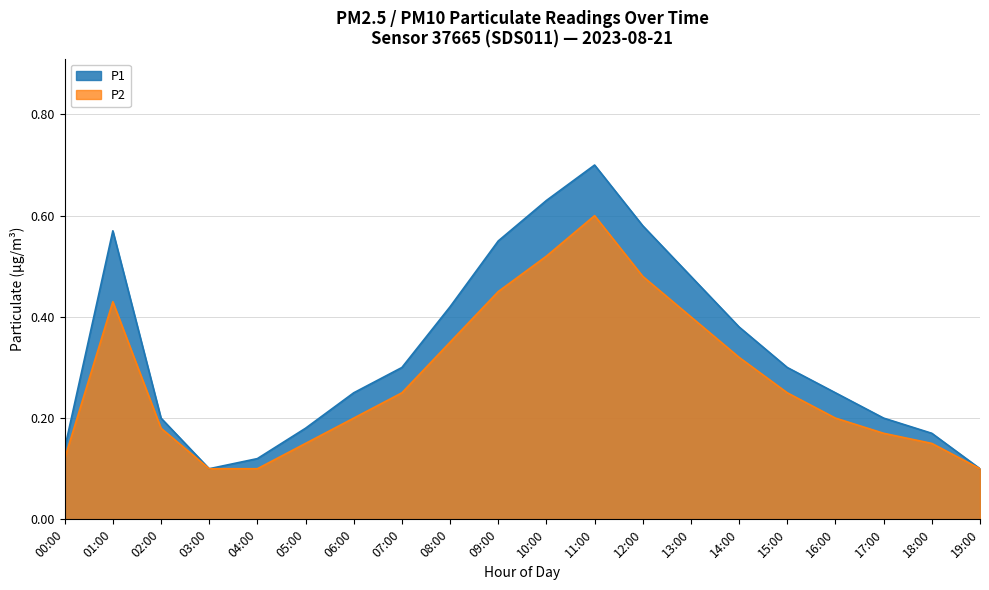

At which label does P2 reach its peak?

11:00